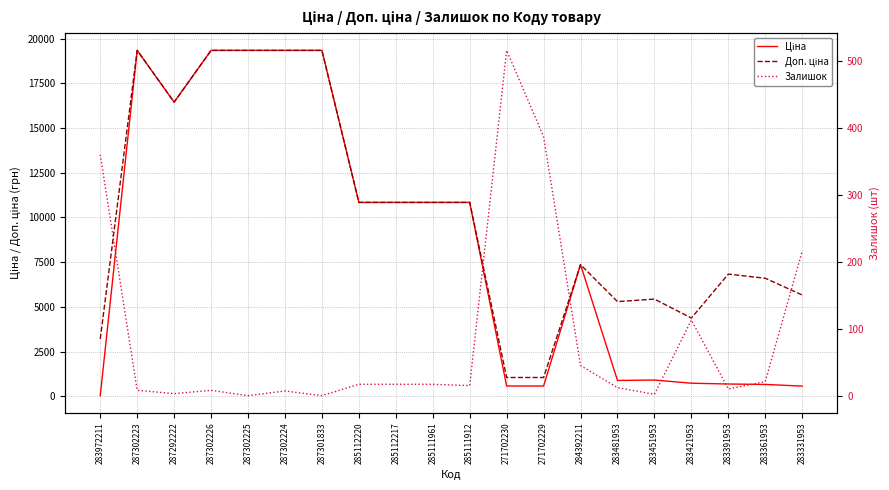

What are all the series names shown in the legend?

Ціна, Доп. ціна, Залишок